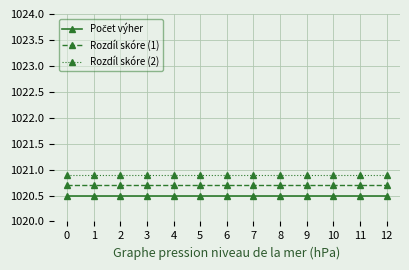

What is the total value across all series at 0?

3062.1